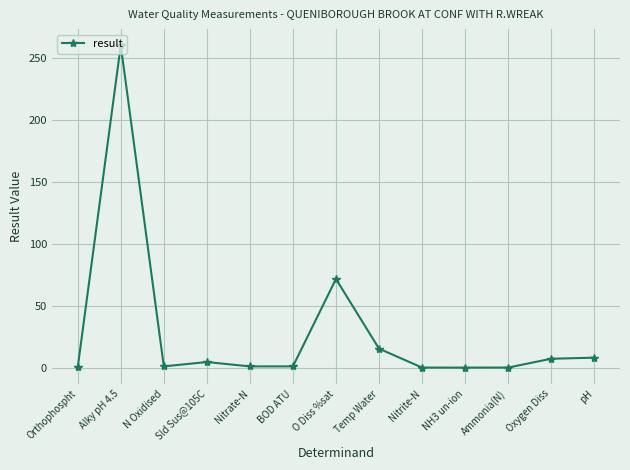

True or false: the data shows 1.0 at N Oxidised.

True